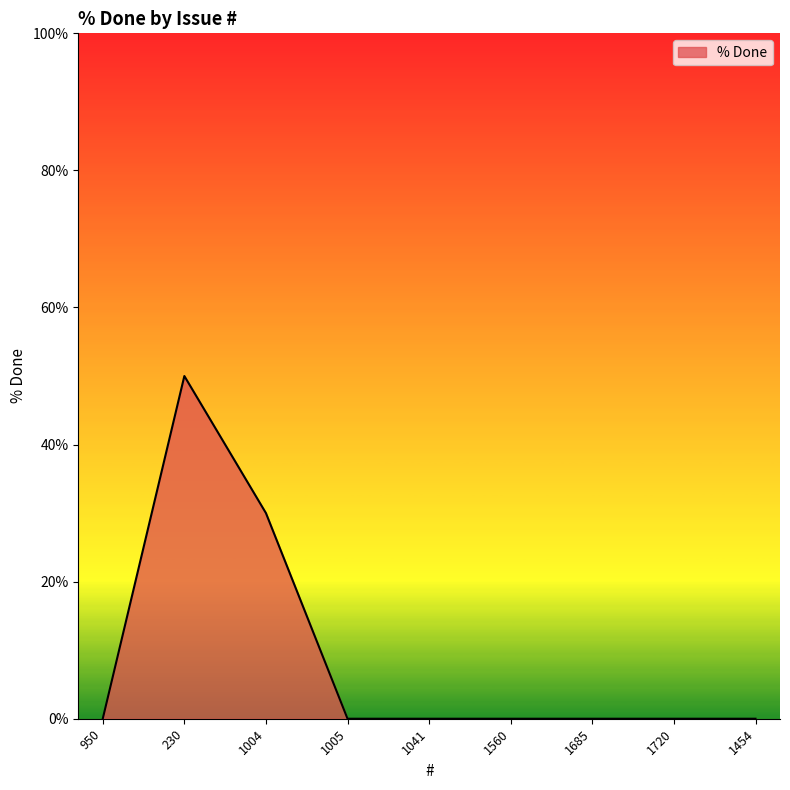

What position from the right is 1004?

7